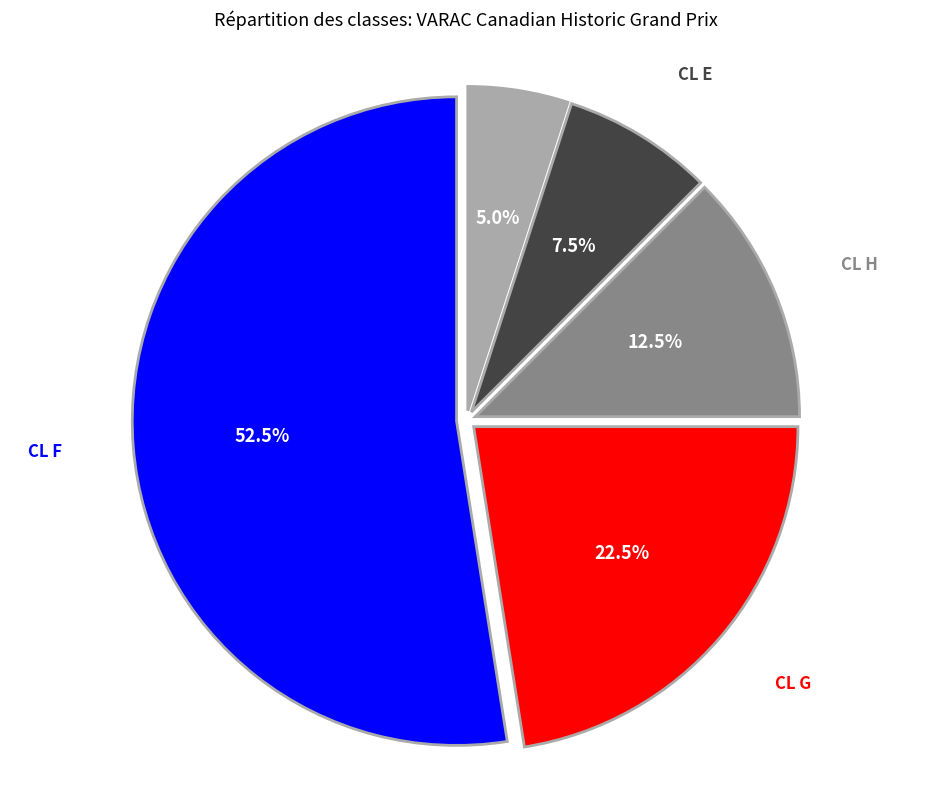

Is CL F the majority of the pie?

Yes